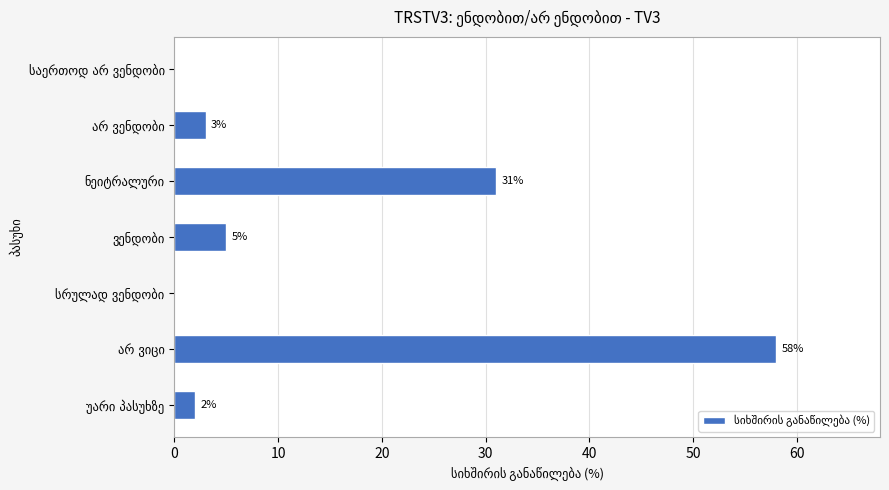

What is the sum of all values?

99